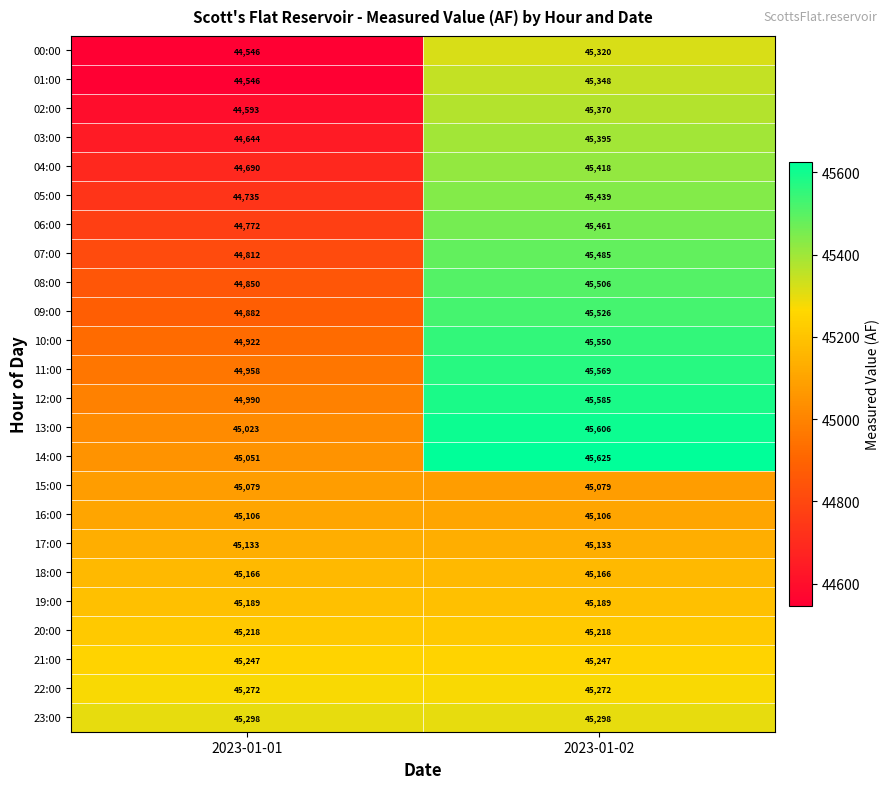

The value of 15:00 at 2023-01-01 is 78761. True or false?

False